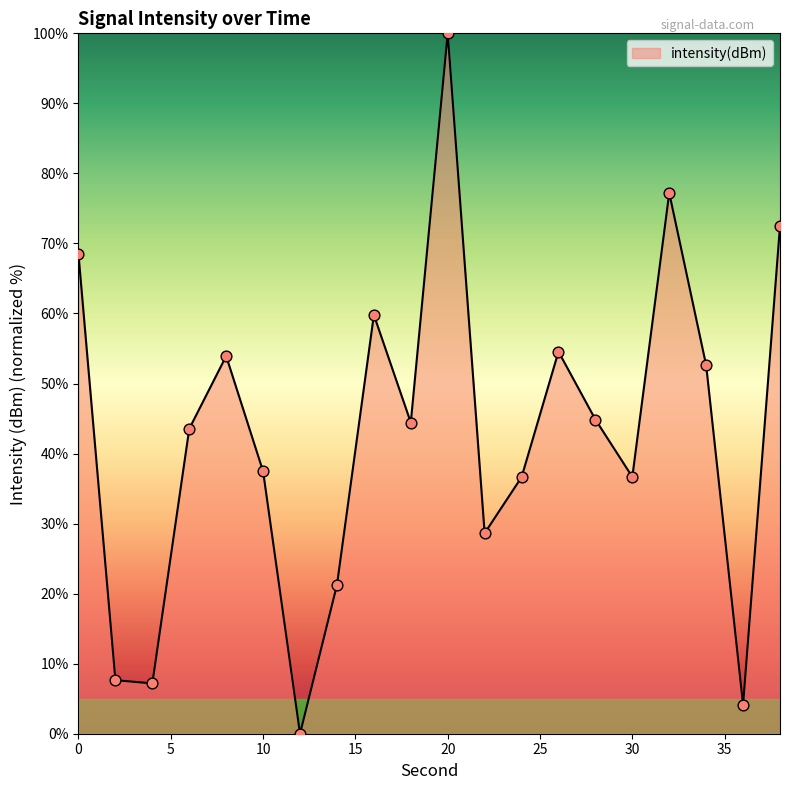

What is the maximum value shown in the chart?

100.0